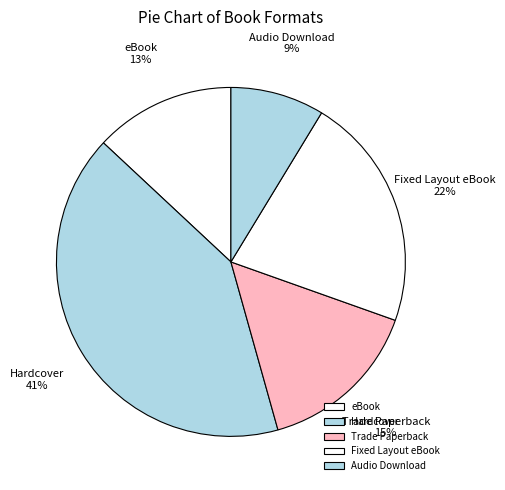

The eBook slice represents 21% of the pie. True or false?

False